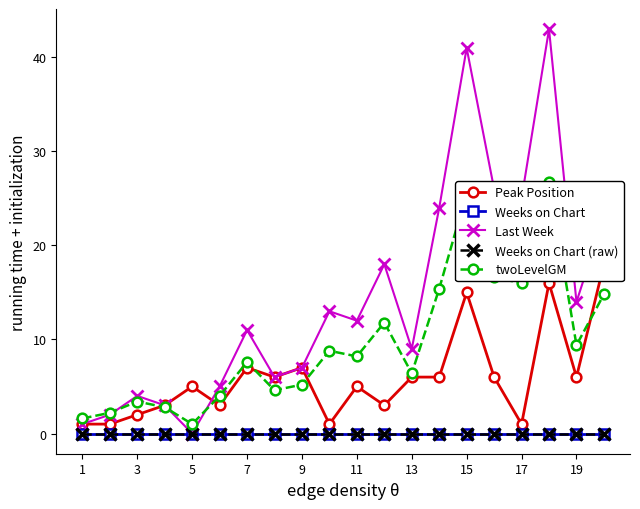

Reading left to right, extract all data points from this chart.

Peak Position: 1.0	1.0	2.0	3.0	5.0	3.0	7.0	6.0	7.0	1.0	5.0	3.0	6.0	6.0	15.0	6.0	1.0	16.0	6.0	18.0
Weeks on Chart: 0.0	0.0	0.0	0.0	0.0	0.0	0.0	0.0	0.0	0.0	0.0	0.0	0.0	0.0	0.0	0.0	0.0	0.0	0.0	0.0
Last Week: 1.0	2.0	4.0	3.0	0.0	5.0	11.0	6.0	7.0	13.0	12.0	18.0	9.0	24.0	41.0	26.0	25.0	43.0	14.0	23.0
Weeks on Chart (raw): 0.0	0.0	0.0	0.0	0.0	0.0	0.0	0.0	0.0	0.0	0.0	0.0	0.0	0.0	0.0	0.0	0.0	0.0	0.0	0.0
twoLevelGM: 1.6	2.2	3.4	2.8	1.0	4.0	7.6	4.6	5.2	8.8	8.2	11.8	6.4	15.4	25.6	16.6	16.0	26.8	9.4	14.8